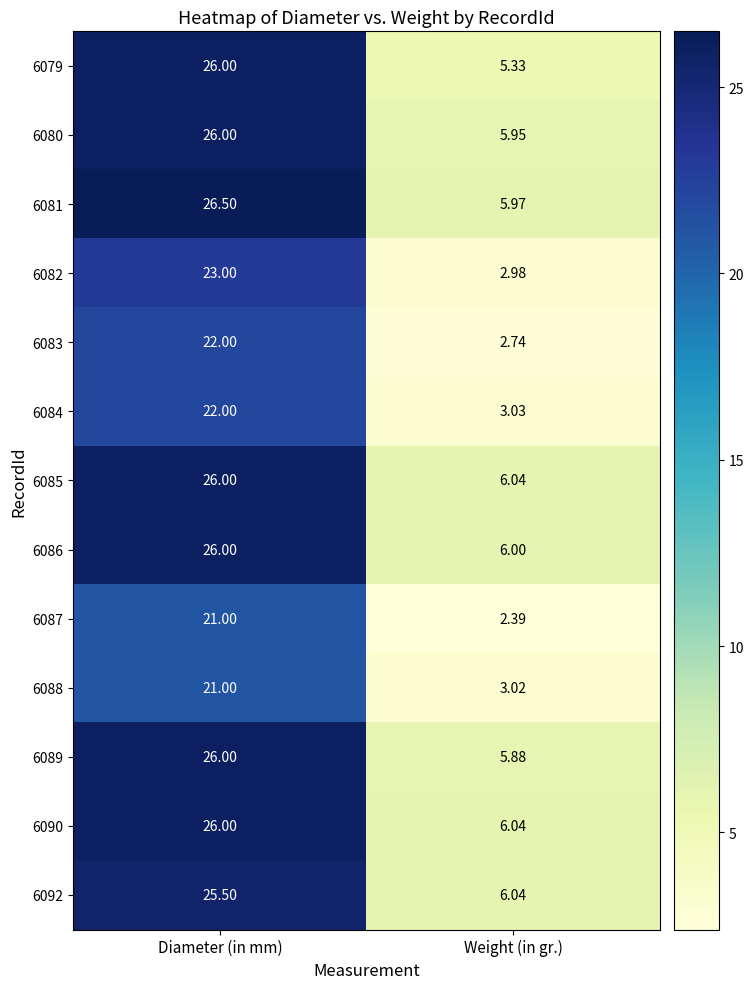

List the labels in order of 6089 value, largest first.

Diameter (in mm), Weight (in gr.)